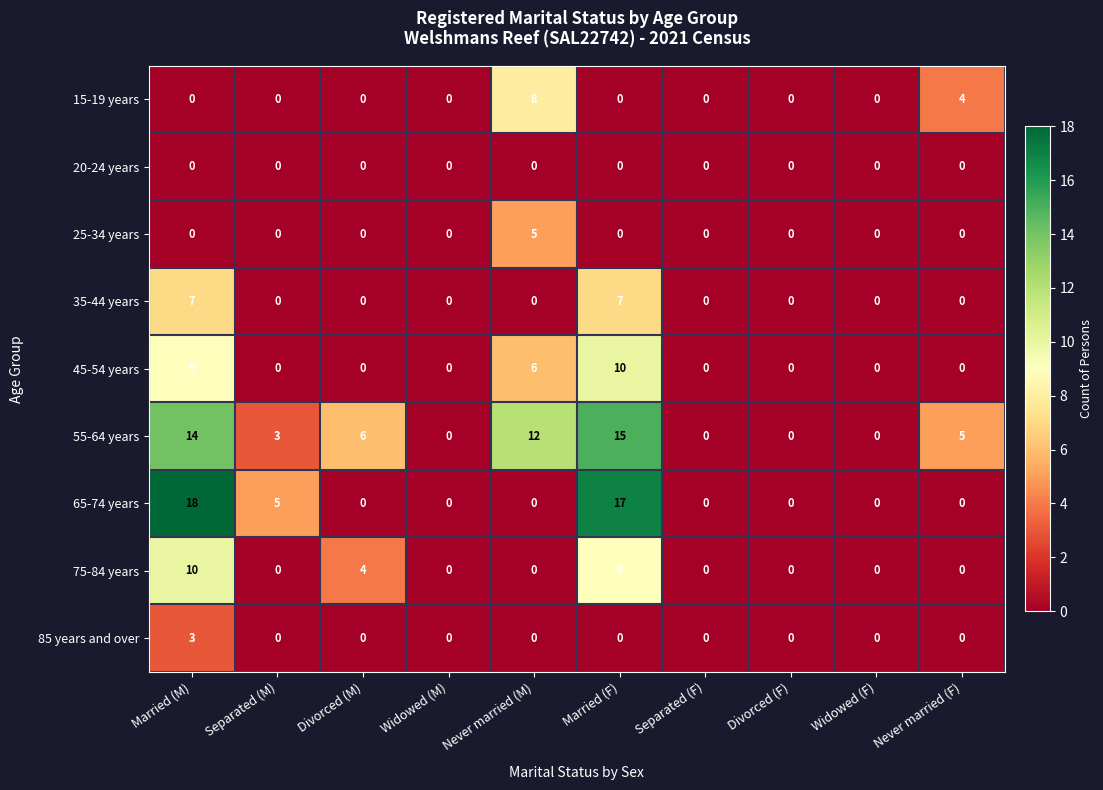

How many series are shown in this chart?

9